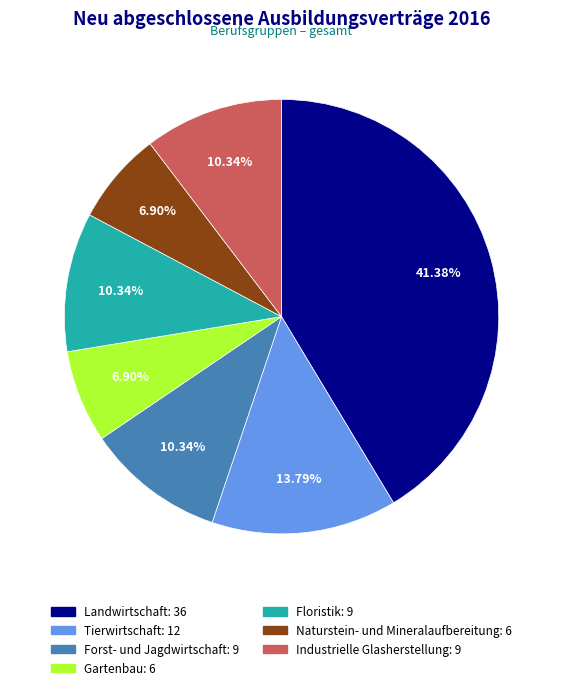

Is the sum of Gartenbau and Industrielle Glasherstellung greater than half?

No